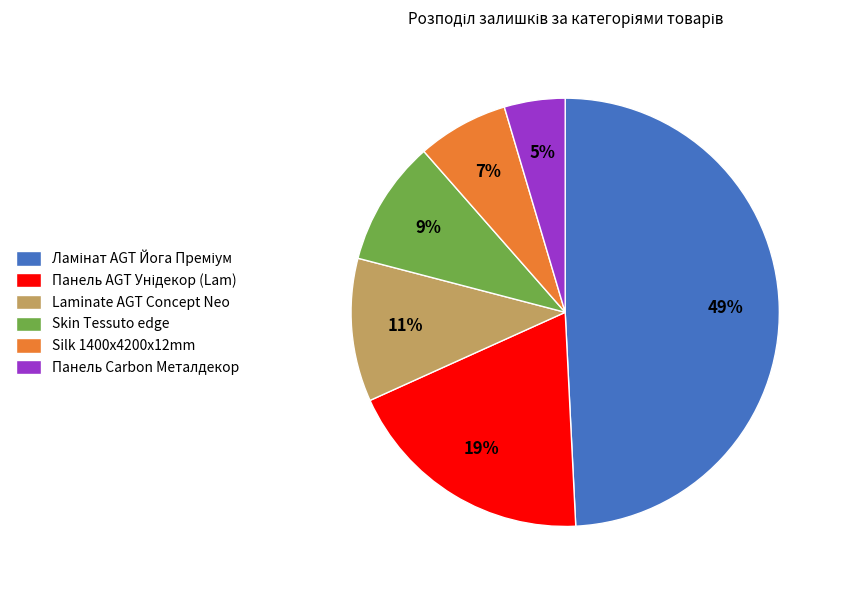

To the nearest percent, what is the average slice percentage?

17%